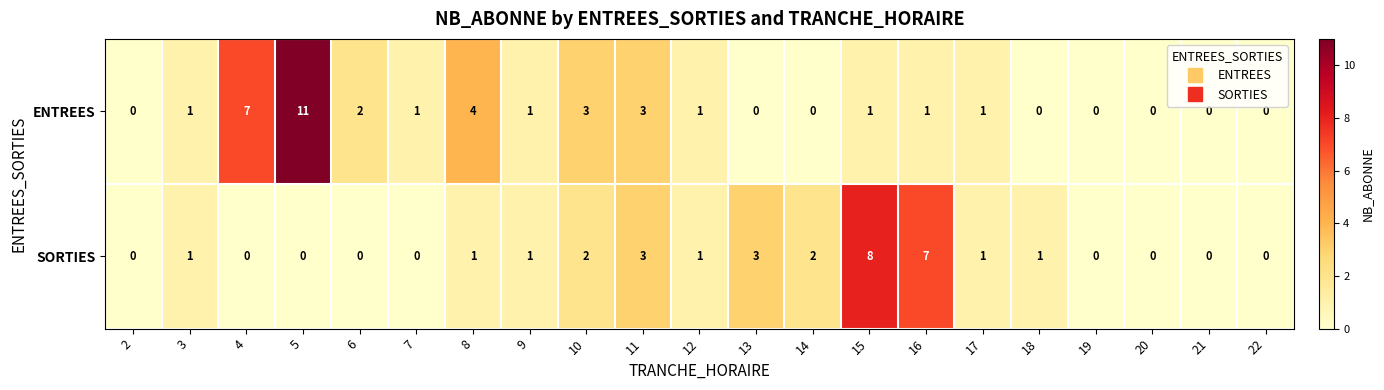

At which label is ENTREES closest to 5?

8